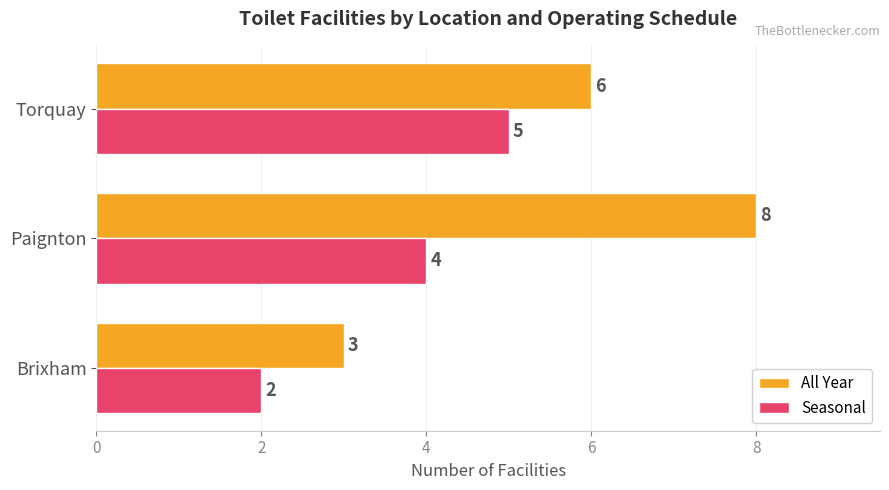

Which series has the widest spread of values?

All Year